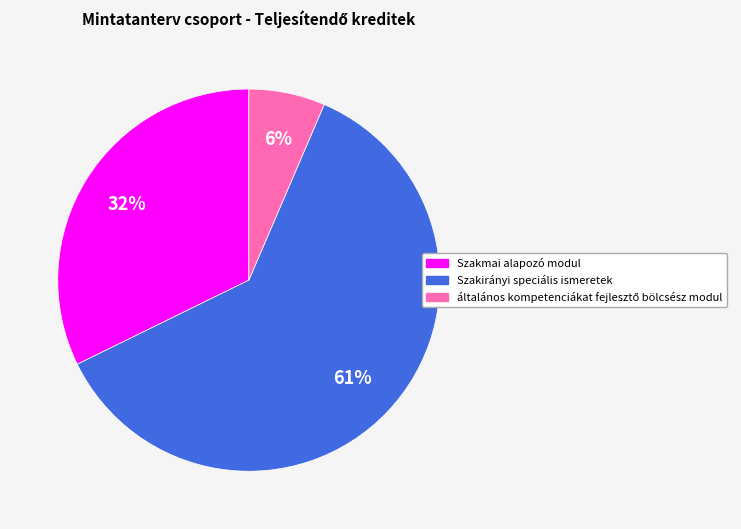

To the nearest percent, what is the combined percentage of Szakmai alapozó modul and Szakirányi speciális ismeretek?

94%